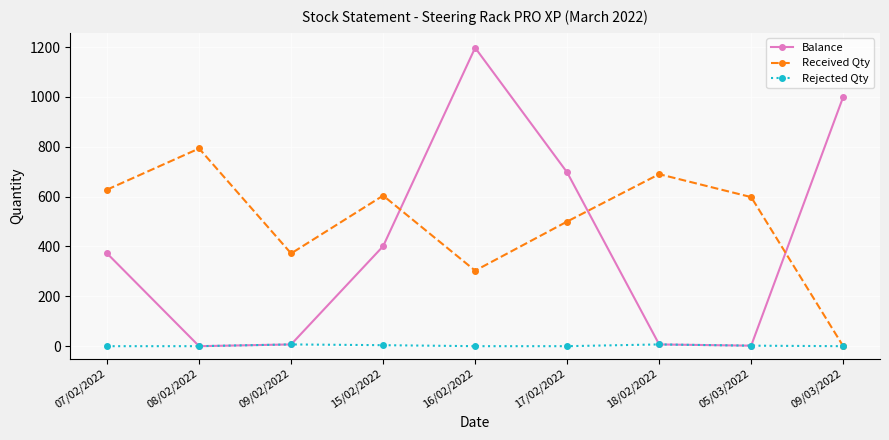

How many interior local peaks does the Balance series have?

1